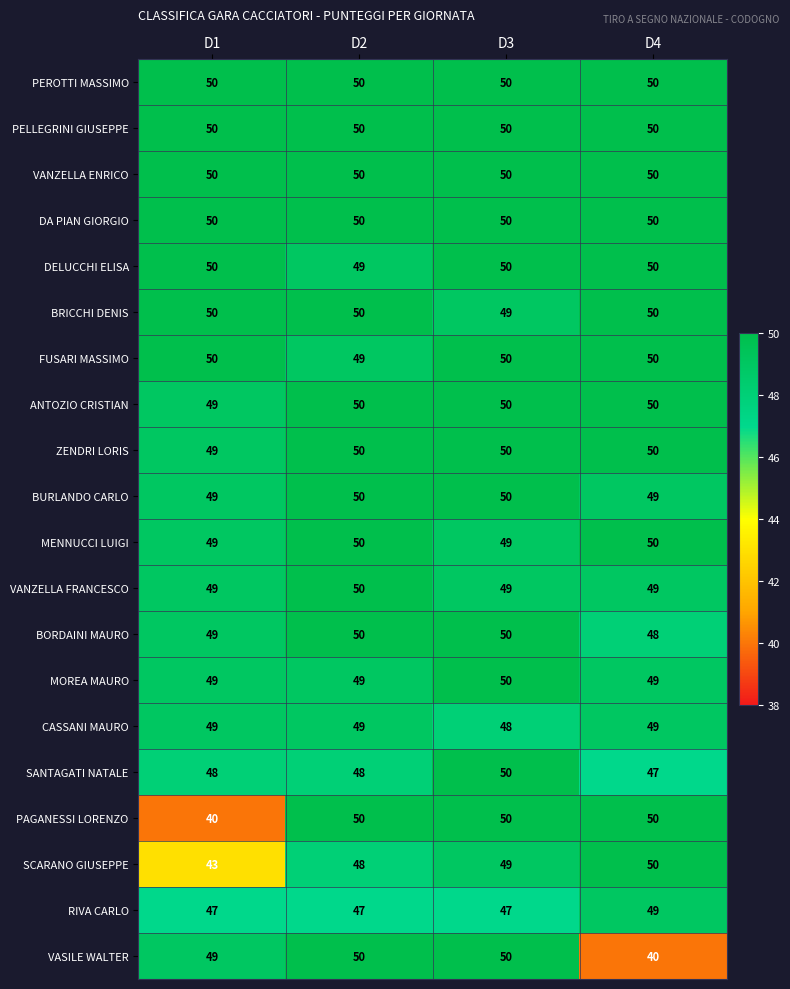

Between D2 and D3, which series saw the biggest shift?

SANTAGATI NATALE